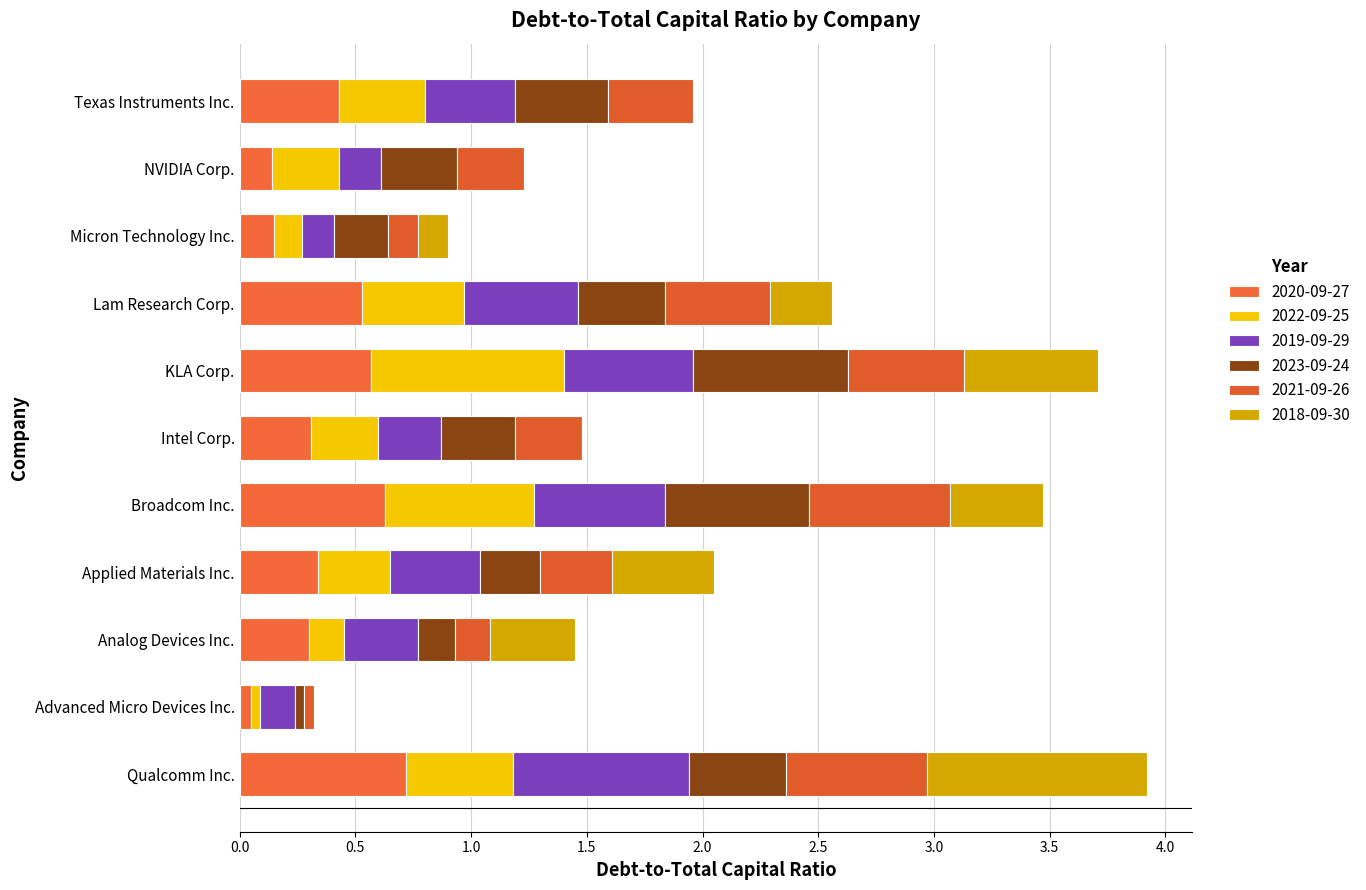

Between Analog Devices Inc. and KLA Corp., which series saw the biggest shift?

2022-09-25